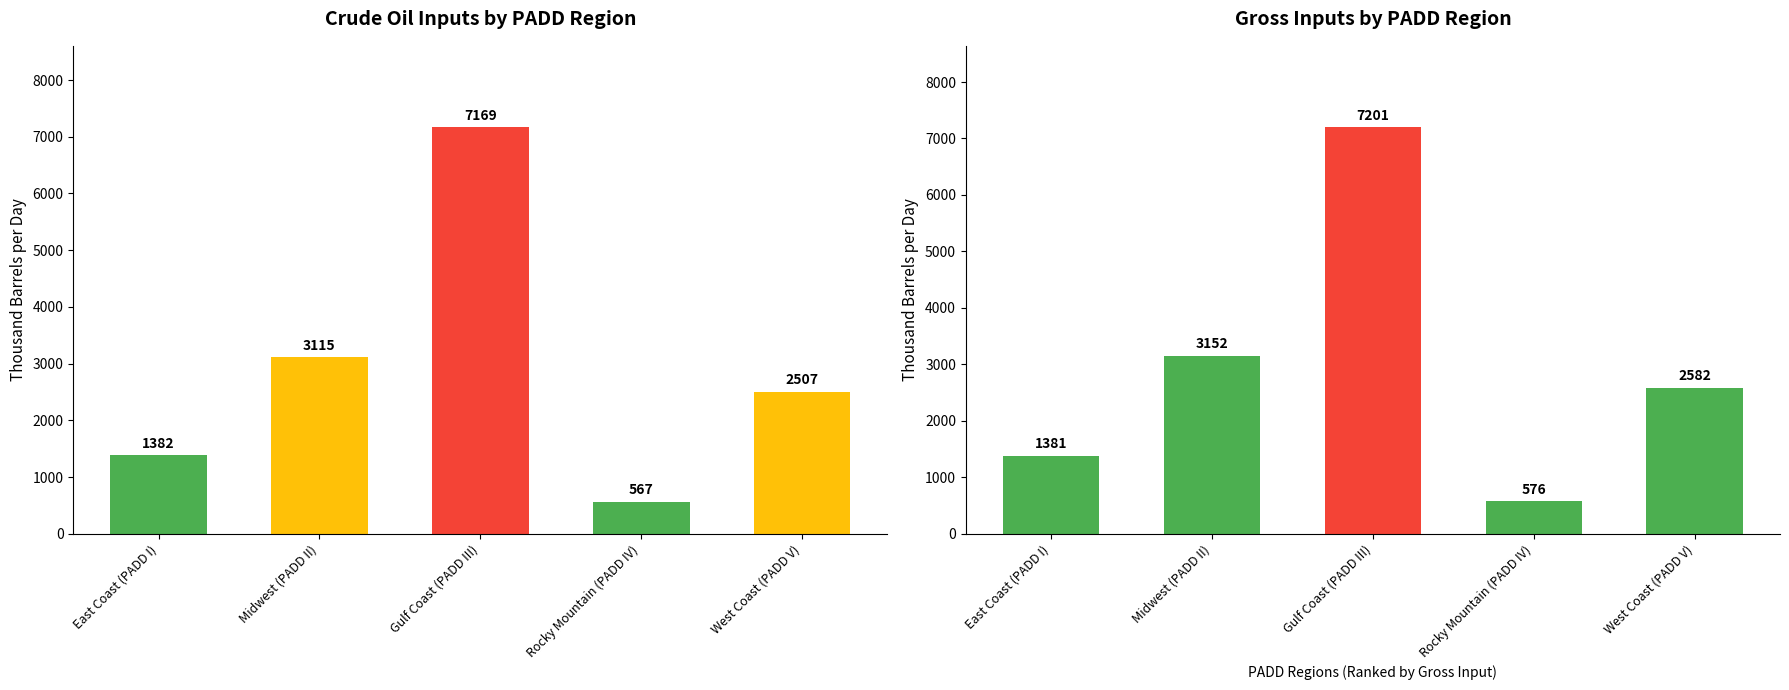

What is the sum of the Gross Inputs values at Rocky Mountain (PADD IV) and Midwest (PADD II)?

3728